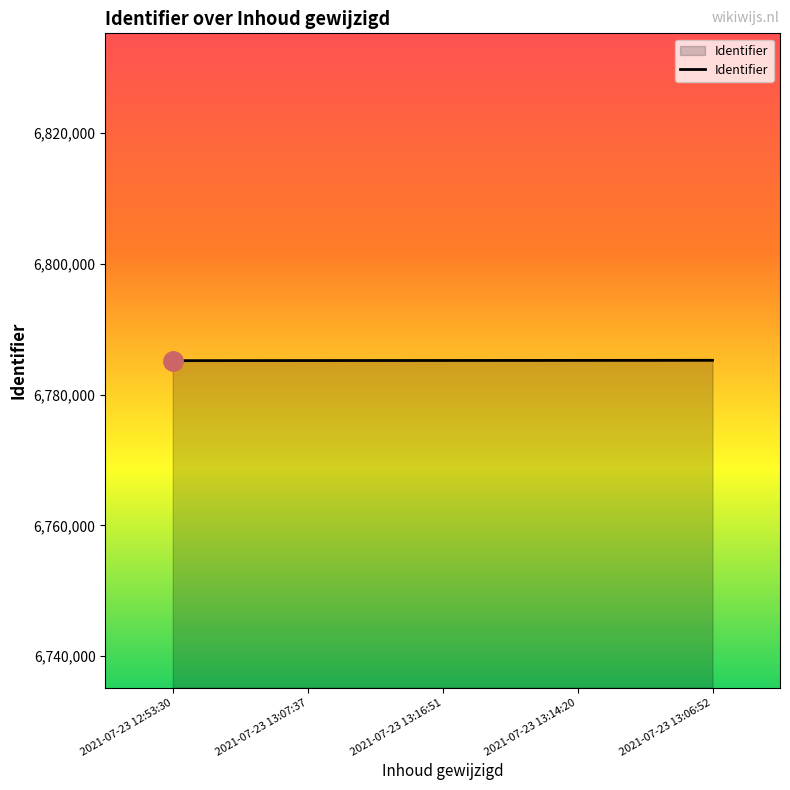

Is it true that the value at 2021-07-23 13:06:52 is 10408364?

False